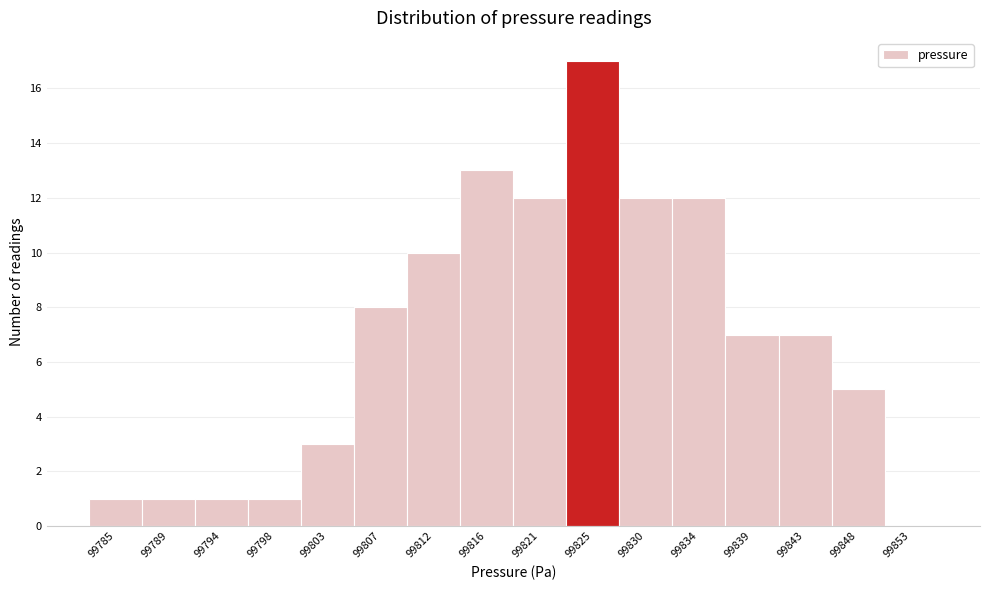

Reading left to right, transcribe all the data shown in this chart.

99785=1	99789=1	99794=1	99798=1	99803=3	99807=8	99812=10	99816=13	99821=12	99825=17	99830=12	99834=12	99839=7	99843=7	99848=5	99853=0